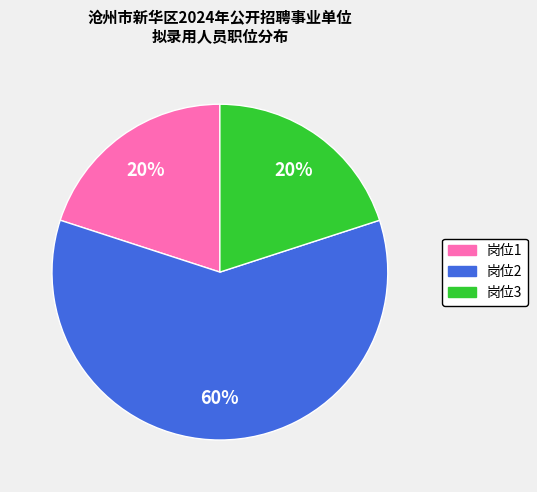

Which slice is the largest?

岗位2